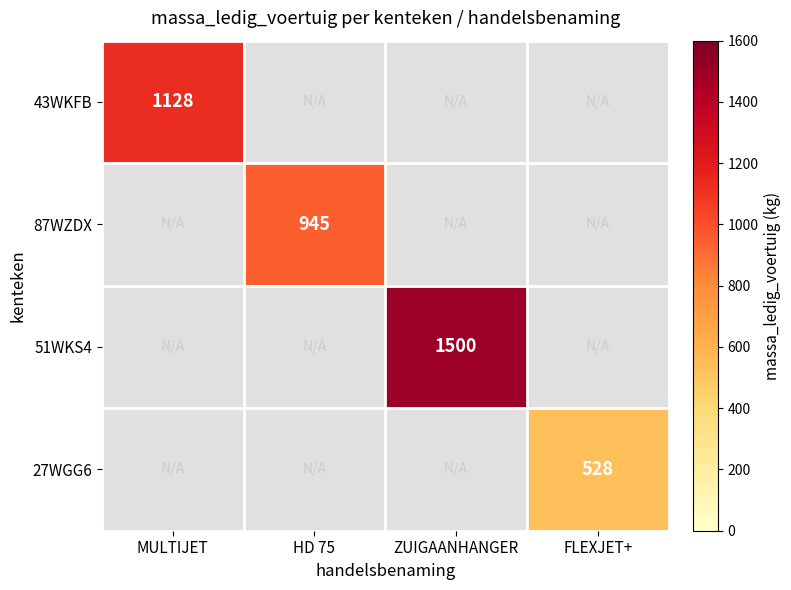

True or false: 27WGG6 has a value of 304 at FLEXJET+.

False